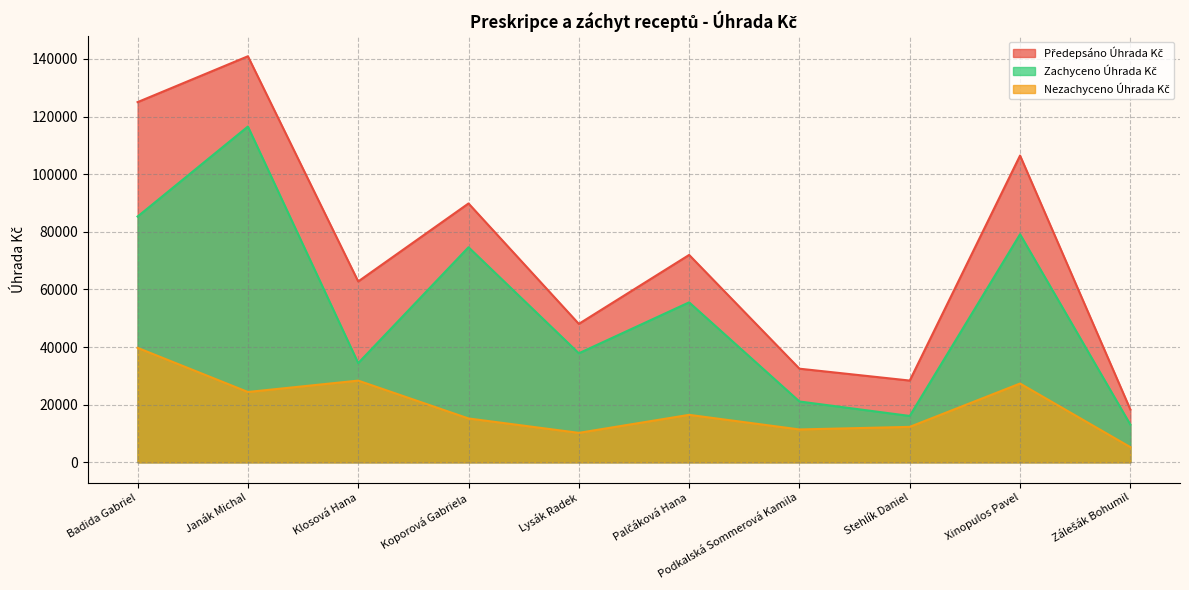

Does the chart display data point markers on the line(s)?

No